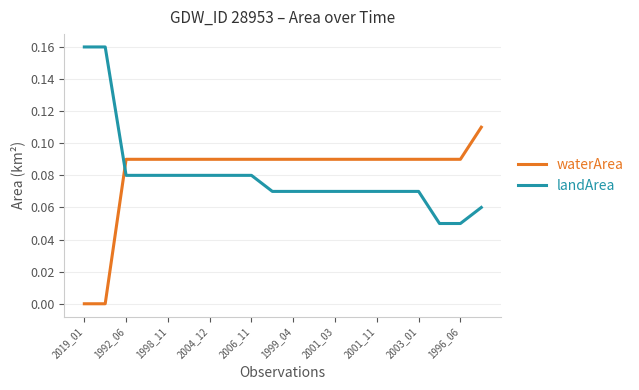

How many times do waterArea and landArea cross each other?

1